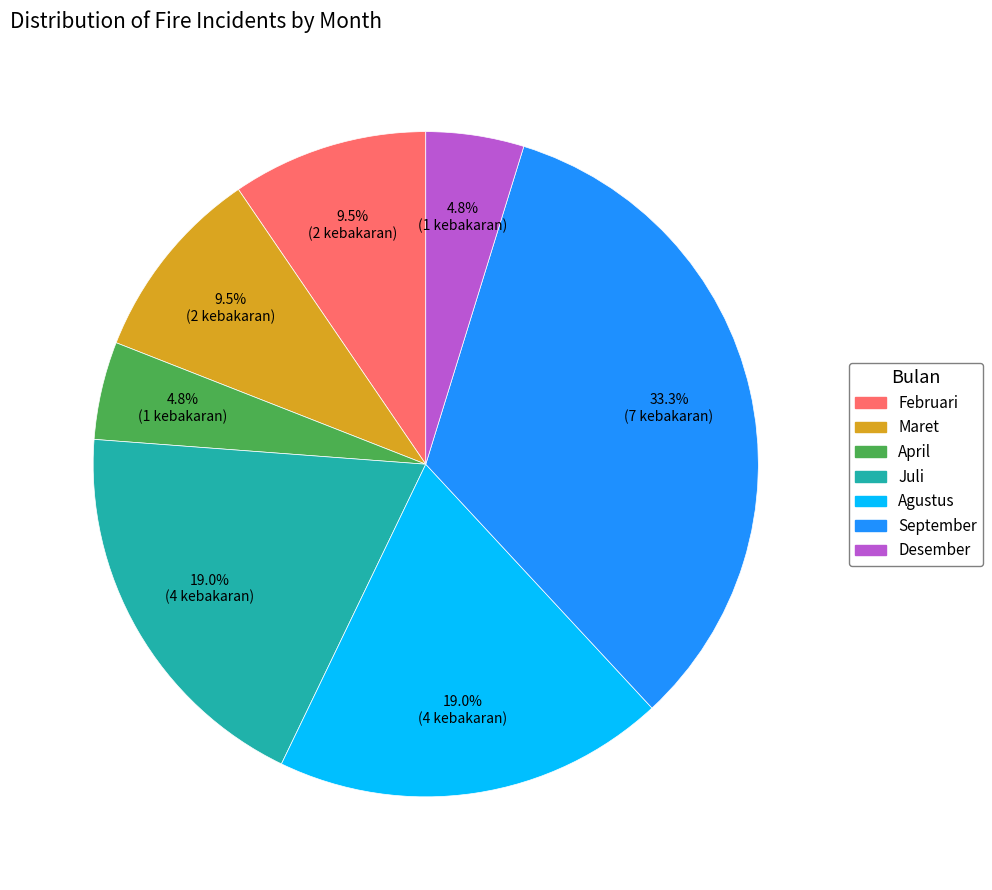

Combined, do Maret and Juli account for over 50%?

No